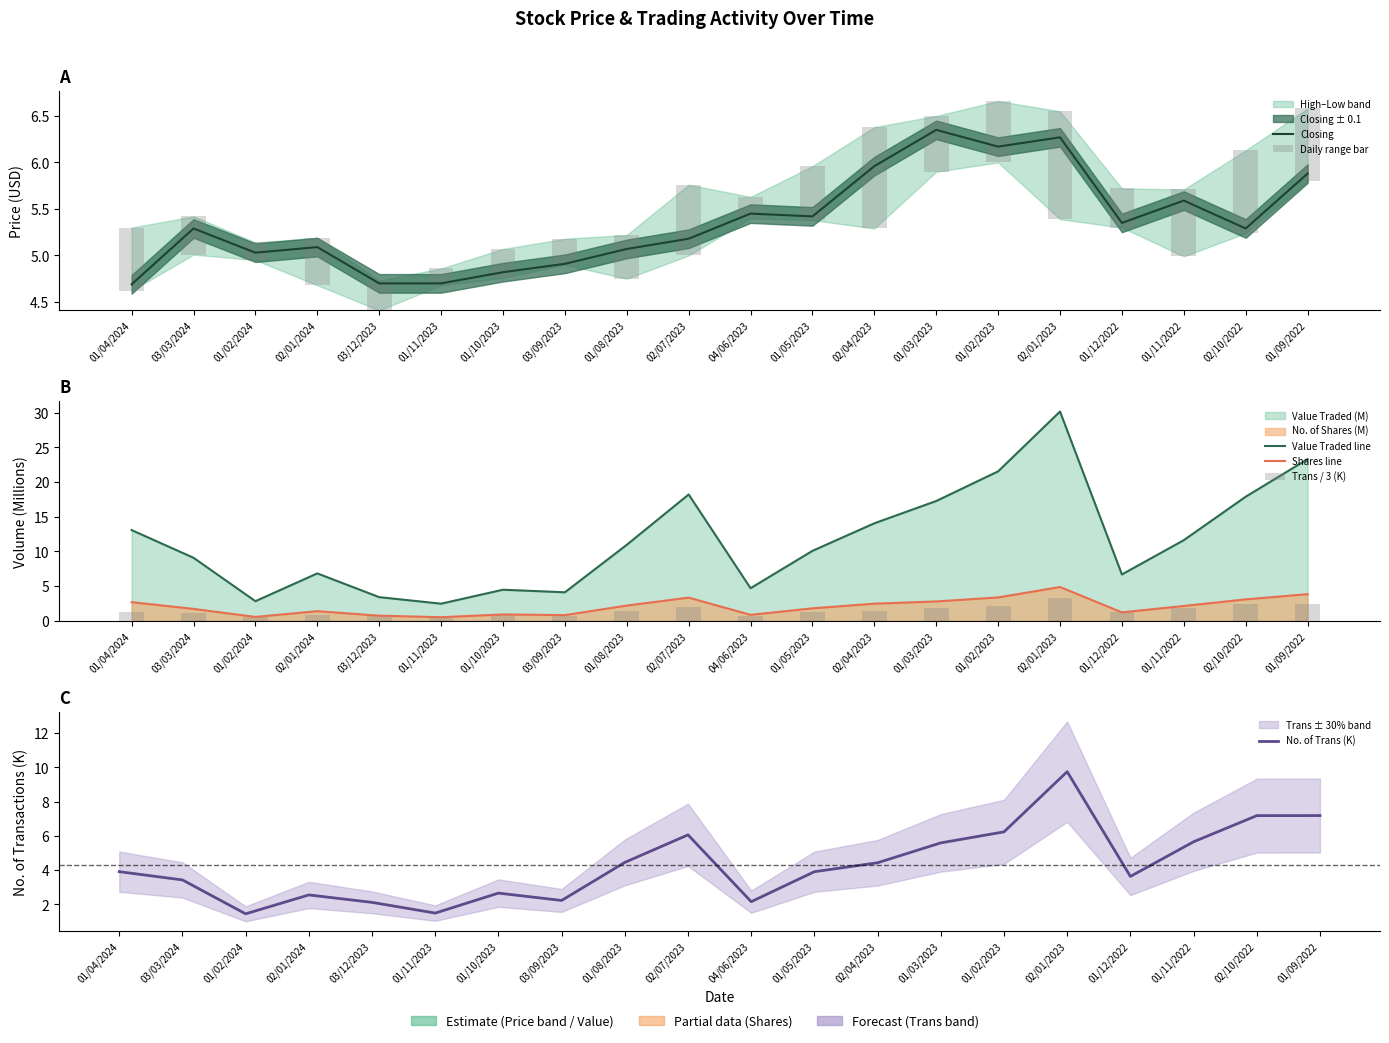

Which series has the largest range (max minus min)?

Value Traded line